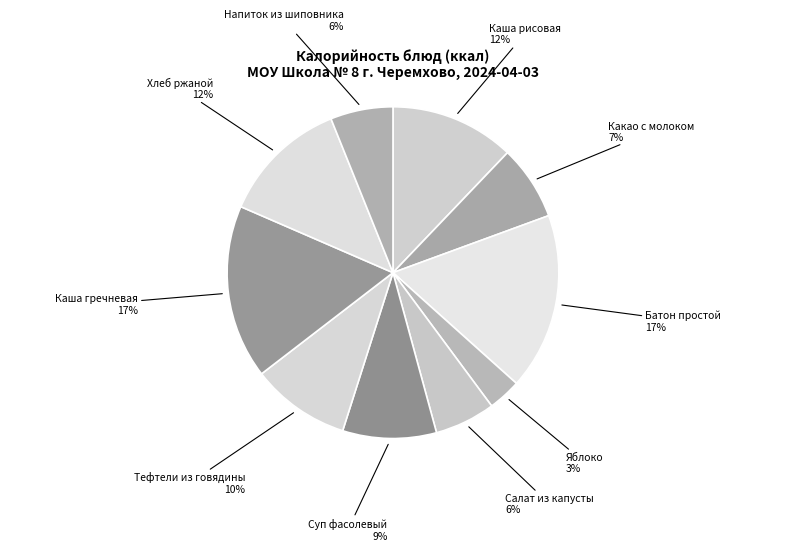

Which category has the smallest portion of the pie?

Яблоко